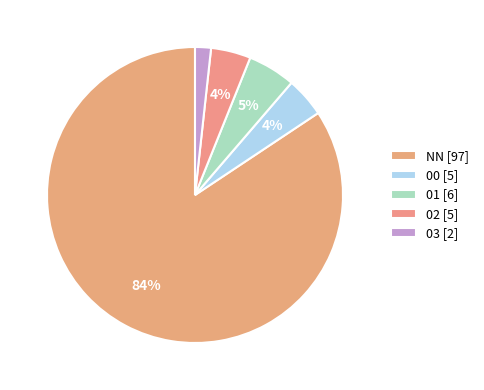

Which category accounts for the majority?

NN